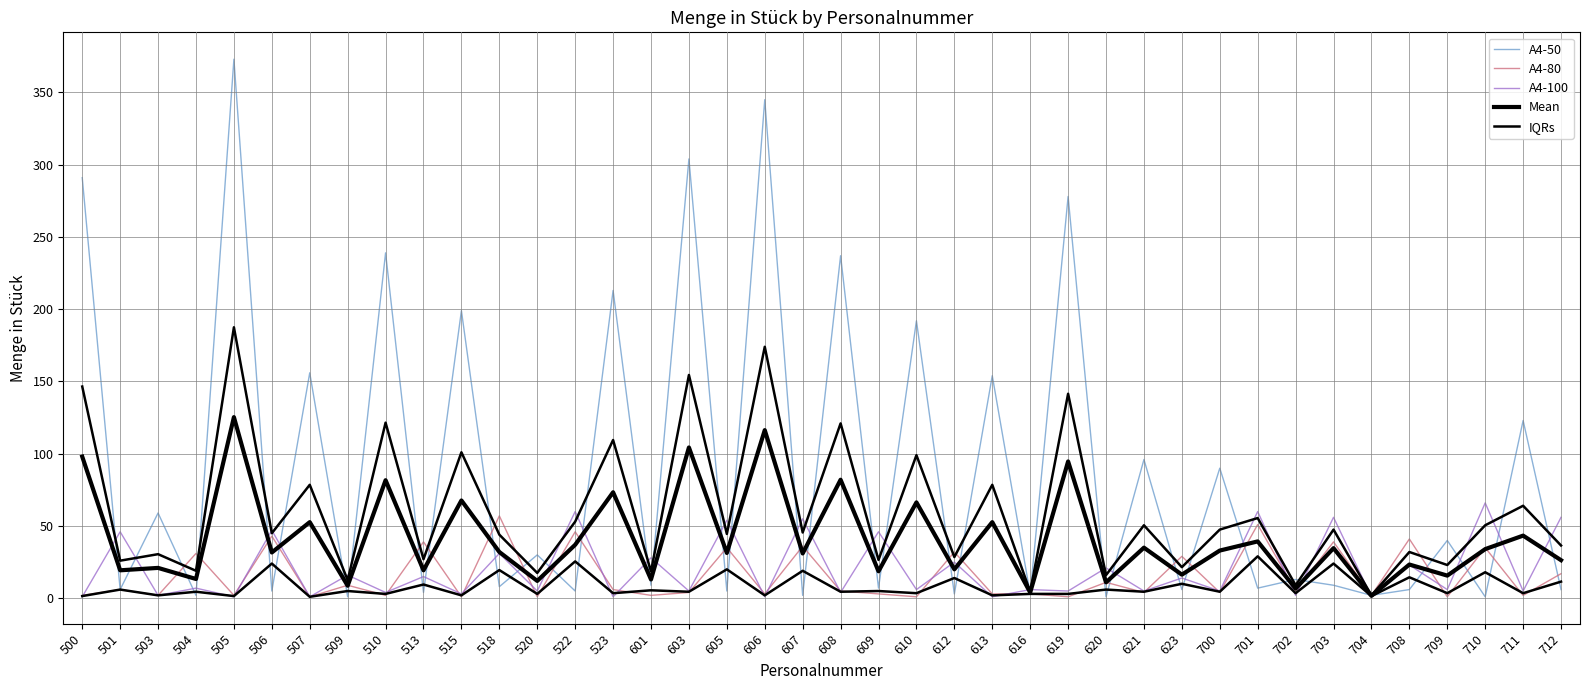

Which has a higher value, 510 or 505?

505